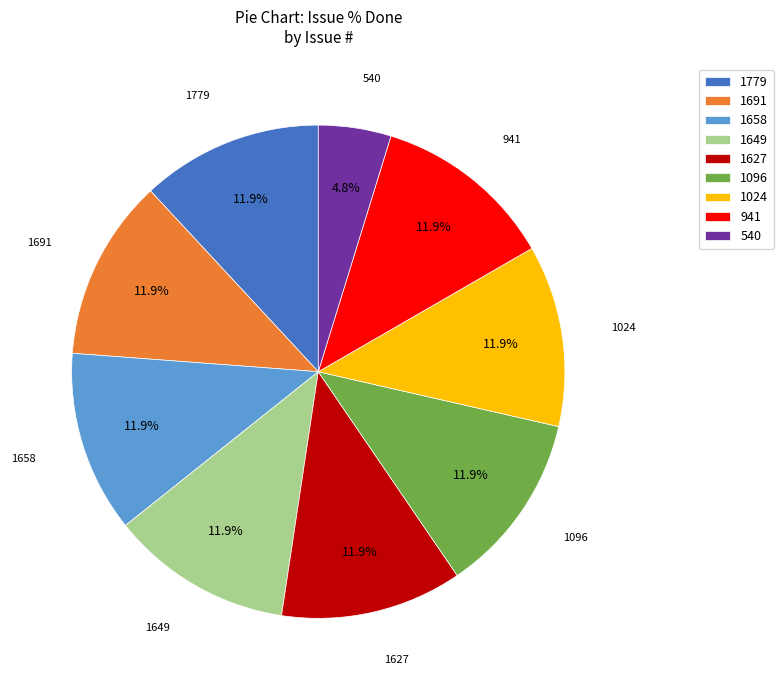

To the nearest percent, what percentage of the pie is 1779?

12%